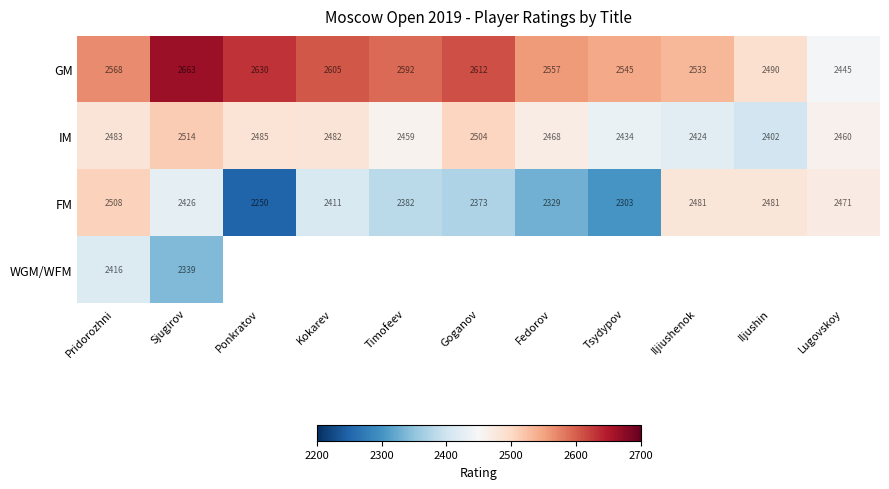

At which label is IM closest to 2458?

Timofeev